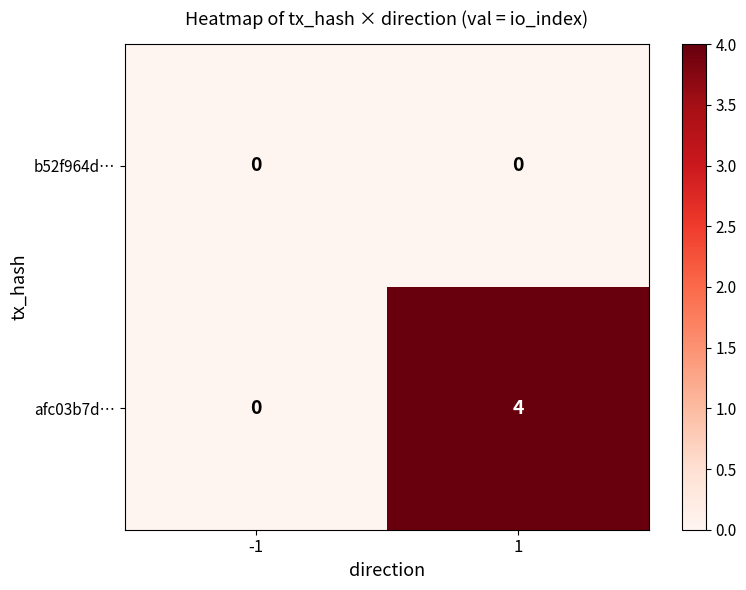

Count the number of categories in the chart.

2